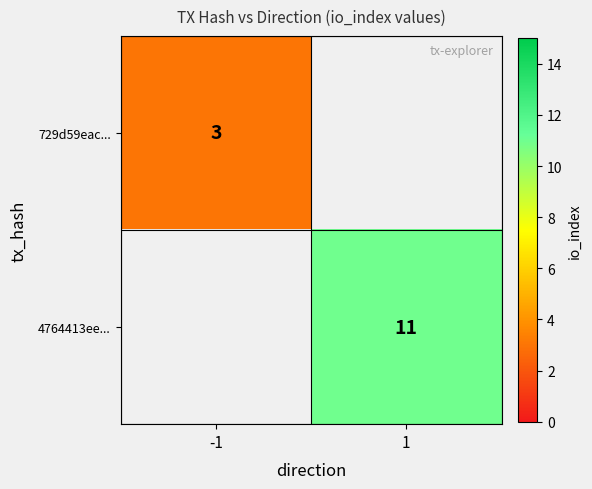

The 4764413ee... series shows 18 at 1. True or false?

False